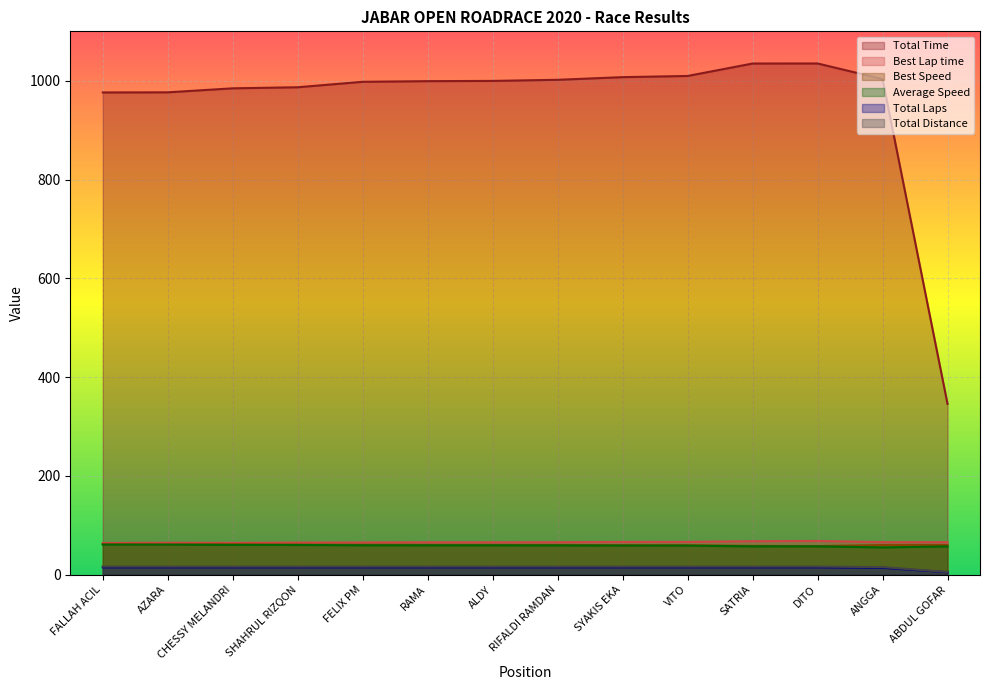

Between ABDUL GOFAR and SYAKIS EKA, which is larger?

SYAKIS EKA